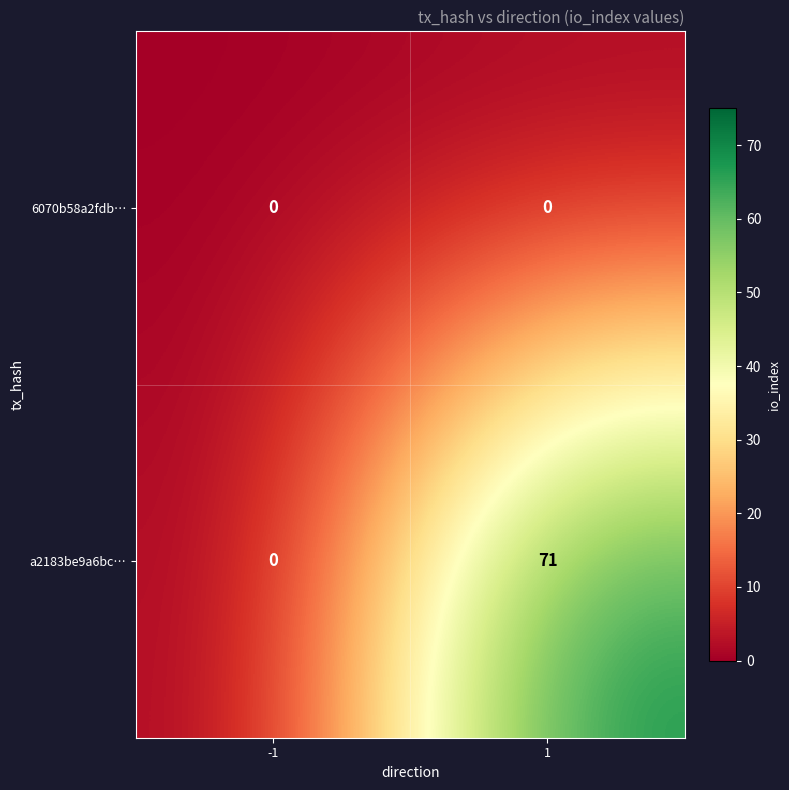

Which series has the largest total across all categories?

a2183be9a6bc…